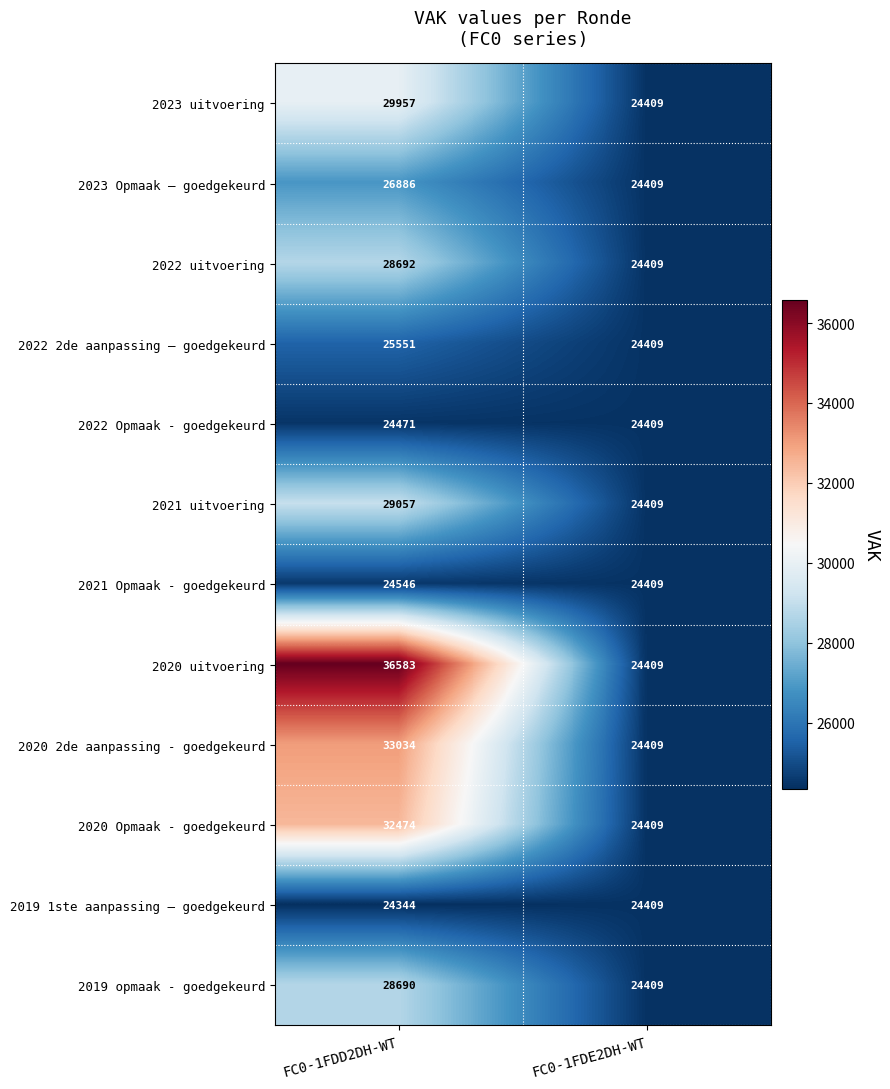

What is the sum of all 2019 1ste aanpassing – goedgekeurd values?

48753